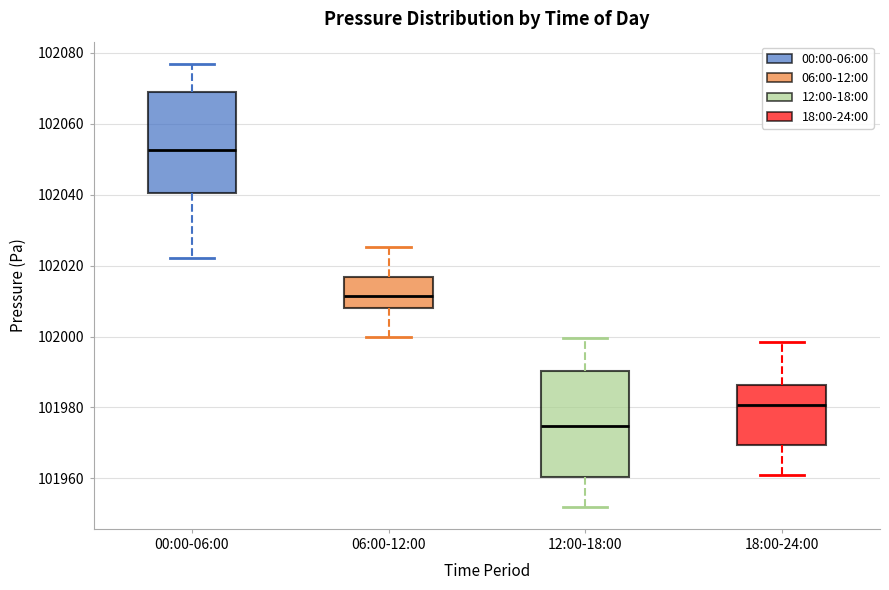

Reading left to right, transcribe this box plot: for each box, give where its median line is, the range the box spans, and where its two whiskers end, as read against the y-axis. The values are not printed on the chart, so give them approximately, as read against the axis.

00:00-06:00: median 102052, box 102040 to 102068, whiskers 102022 to 102076
06:00-12:00: median 102012, box 102008 to 102016, whiskers 102000 to 102026
12:00-18:00: median 101974, box 101960 to 101990, whiskers 101952 to 102000
18:00-24:00: median 101980, box 101970 to 101986, whiskers 101960 to 101998